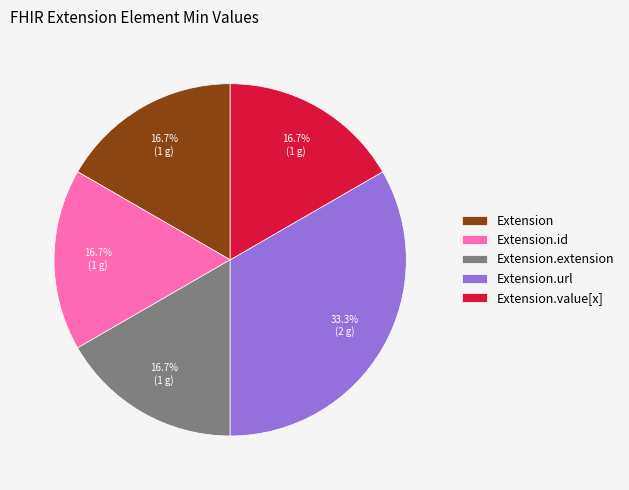

Does Extension represent more than half of the total?

No